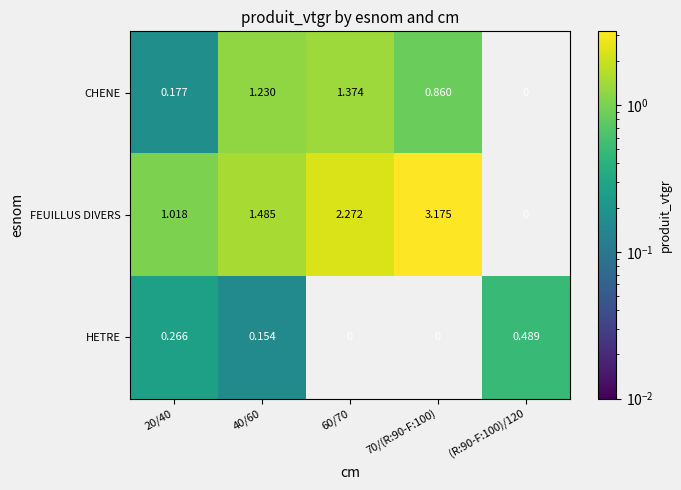

Rank the series by their average value, from lowest to highest.

HETRE, CHENE, FEUILLUS DIVERS